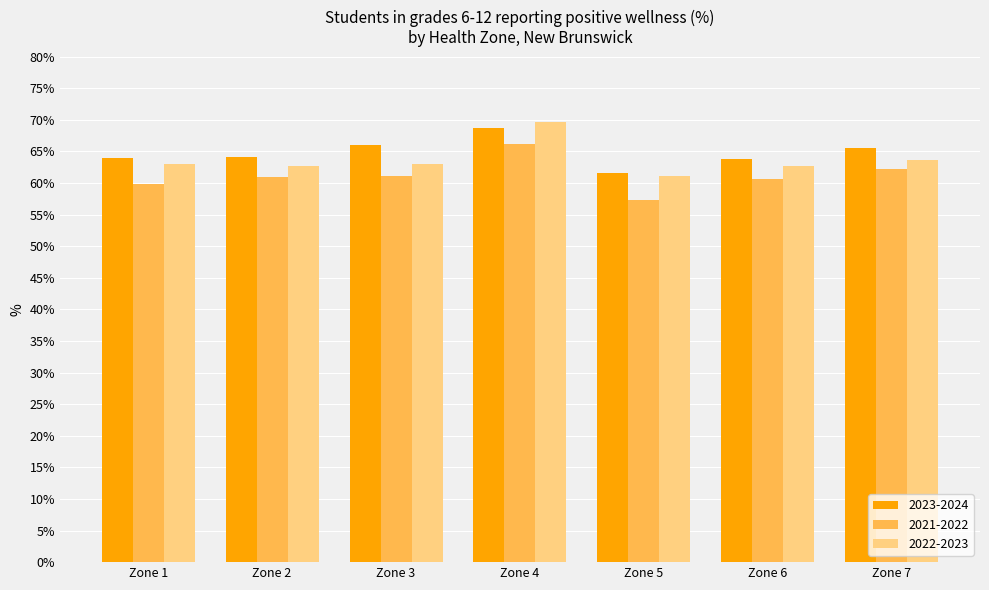

What is the value of the 2023-2024 bar at the 1st from the left?

63.9